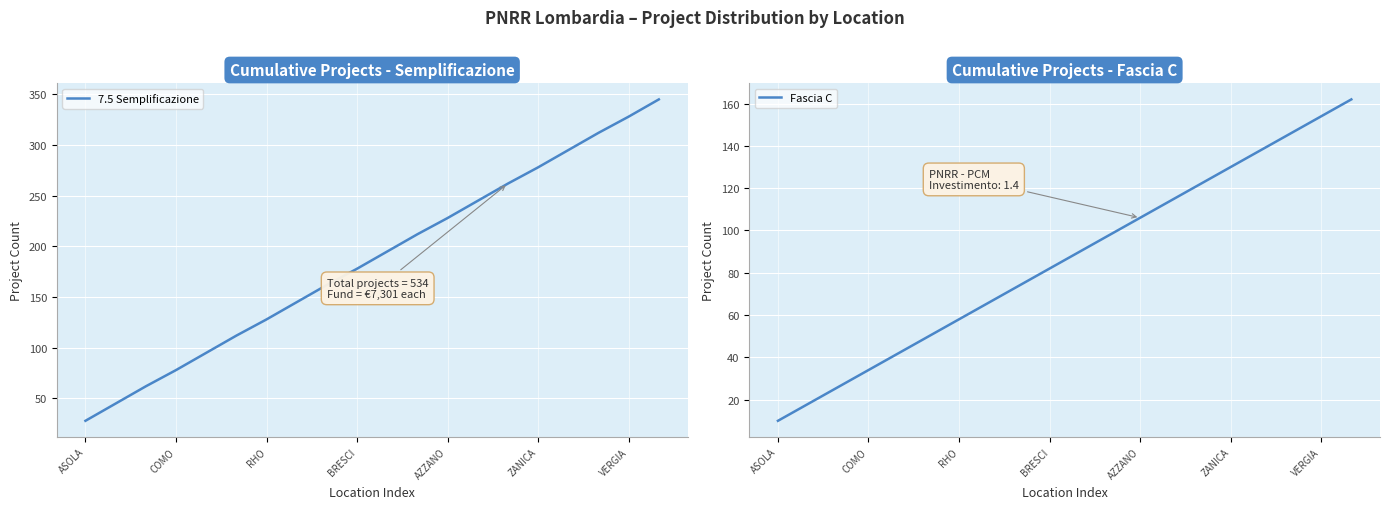

What is the difference between the maximum and minimum values in the 7.5 Semplificazione series?

317